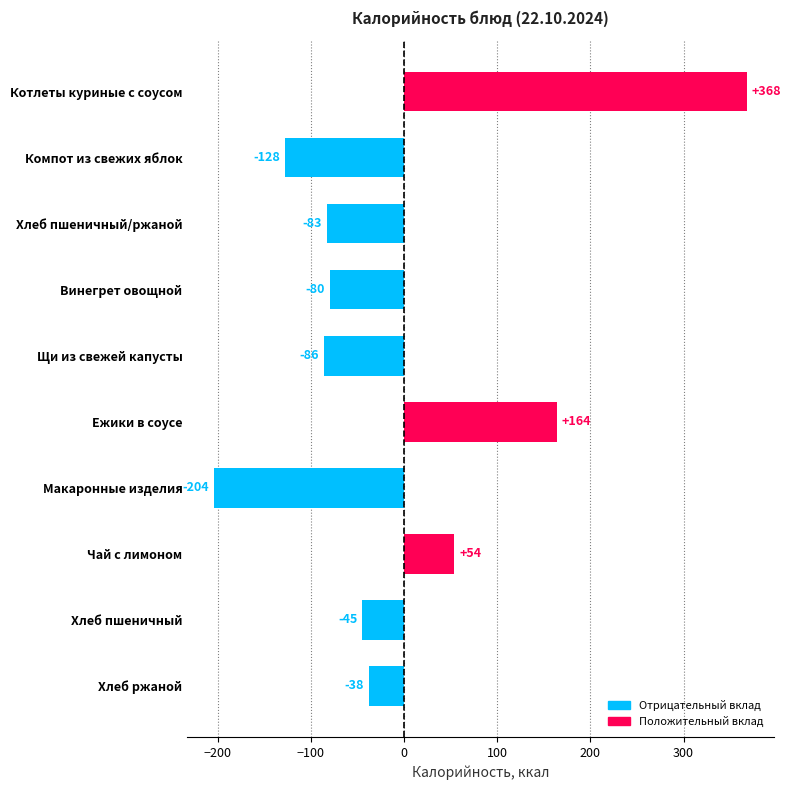

What is the sum of all values?

-78